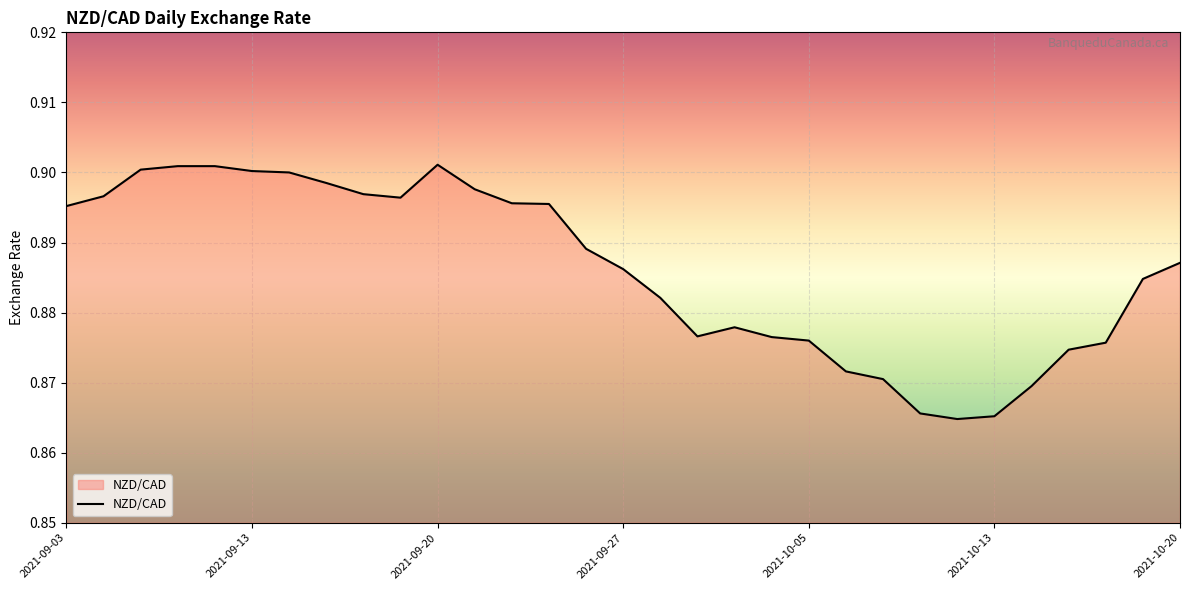

List the labels in order of value, smallest first.

2021-10-12, 2021-10-13, 2021-10-08, 2021-10-14, 2021-10-07, 2021-10-06, 2021-10-15, 2021-10-18, 2021-10-05, 2021-10-04, 2021-09-29, 2021-10-01, 2021-09-28, 2021-10-19, 2021-09-27, 2021-10-20, 2021-09-24, 2021-09-03, 2021-09-23, 2021-09-22, 2021-09-17, 2021-09-07, 2021-09-16, 2021-09-21, 2021-09-15, 2021-09-14, 2021-09-13, 2021-09-08, 2021-09-09, 2021-09-10, 2021-09-20